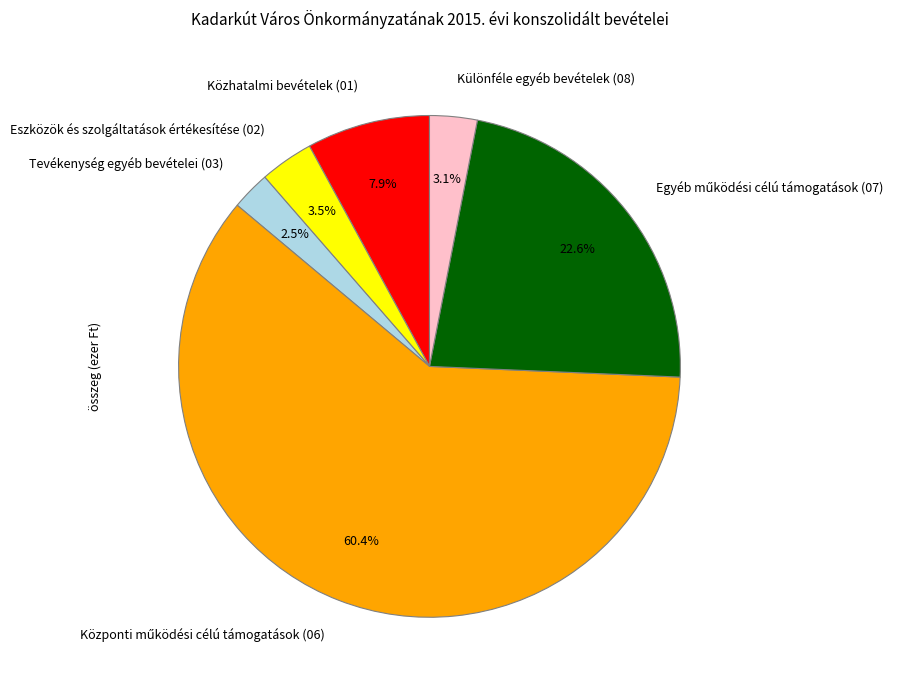

Is there any slice that represents more than half of the pie?

Yes